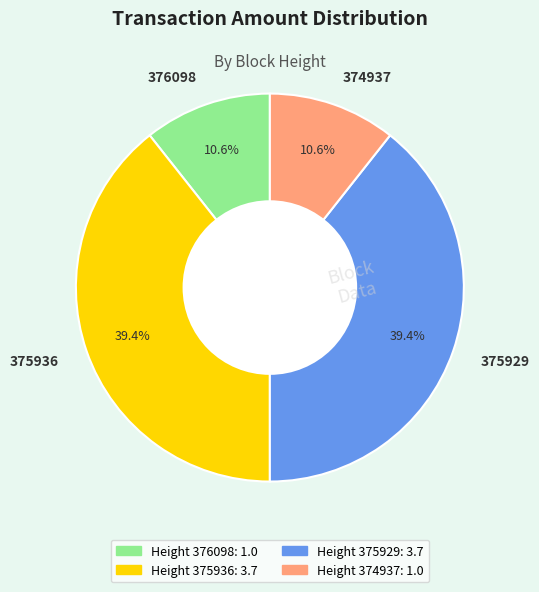

Approximately how many times larger is the value at 375929 compared to 376098?

3.7